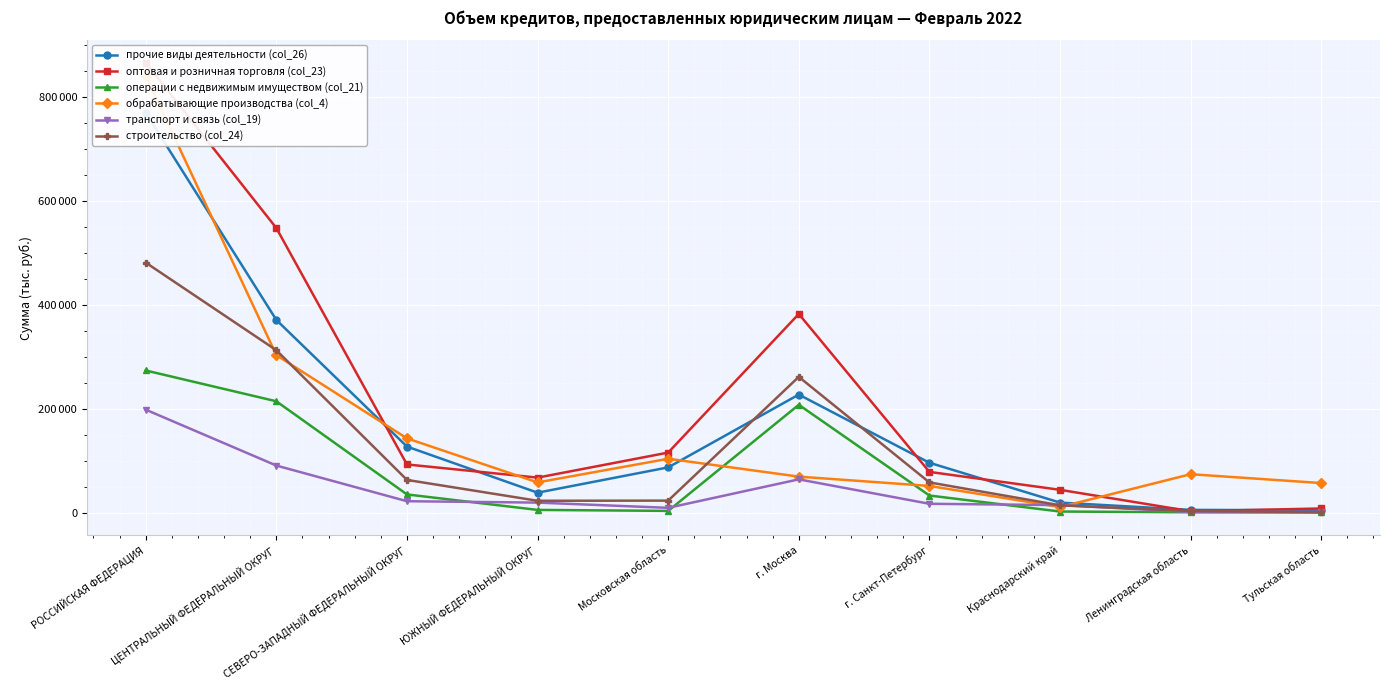

True or false: транспорт и связь (col_19) has a value of 14182 at Московская область.

False